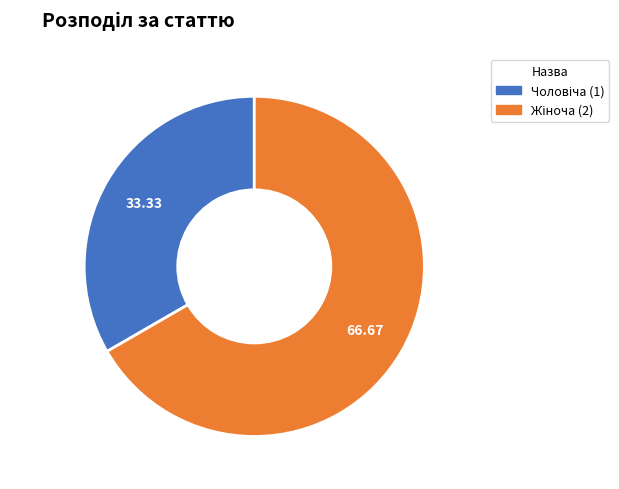

Is there a majority slice in this chart?

Yes